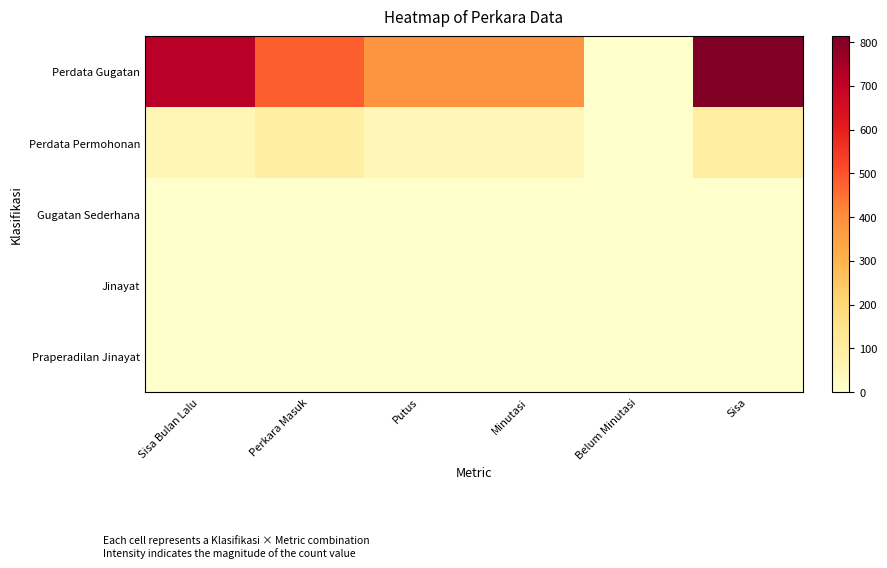

What is the spread (max minus min) of values at Perkara Masuk?

482